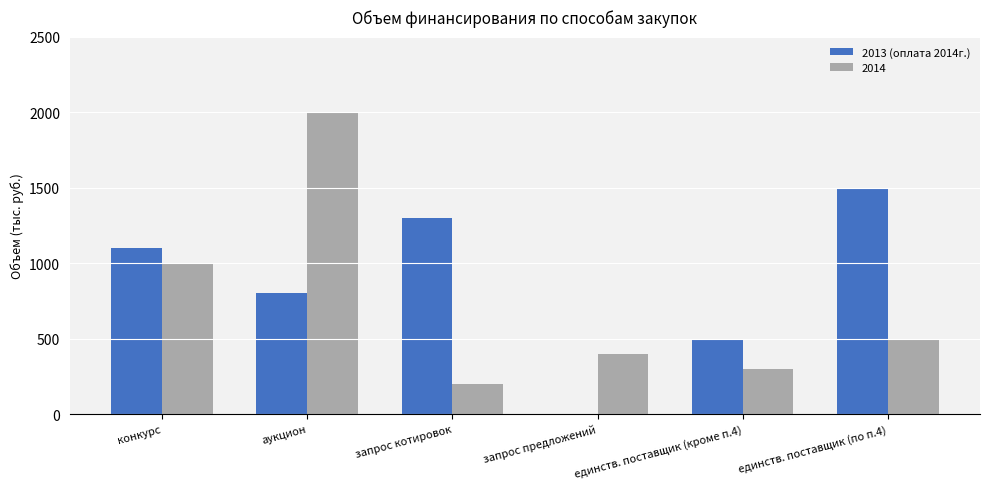

How many categories are shown in the chart?

6